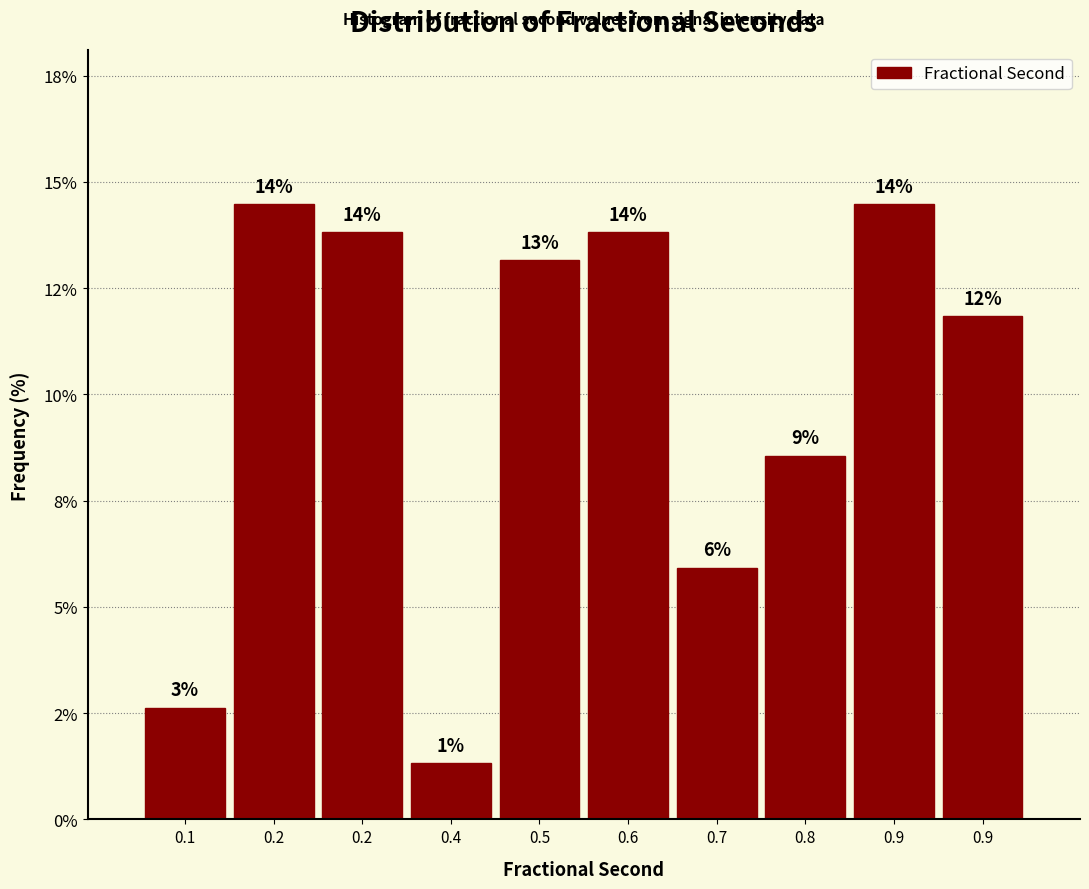

Does the chart contain any negative values?

No